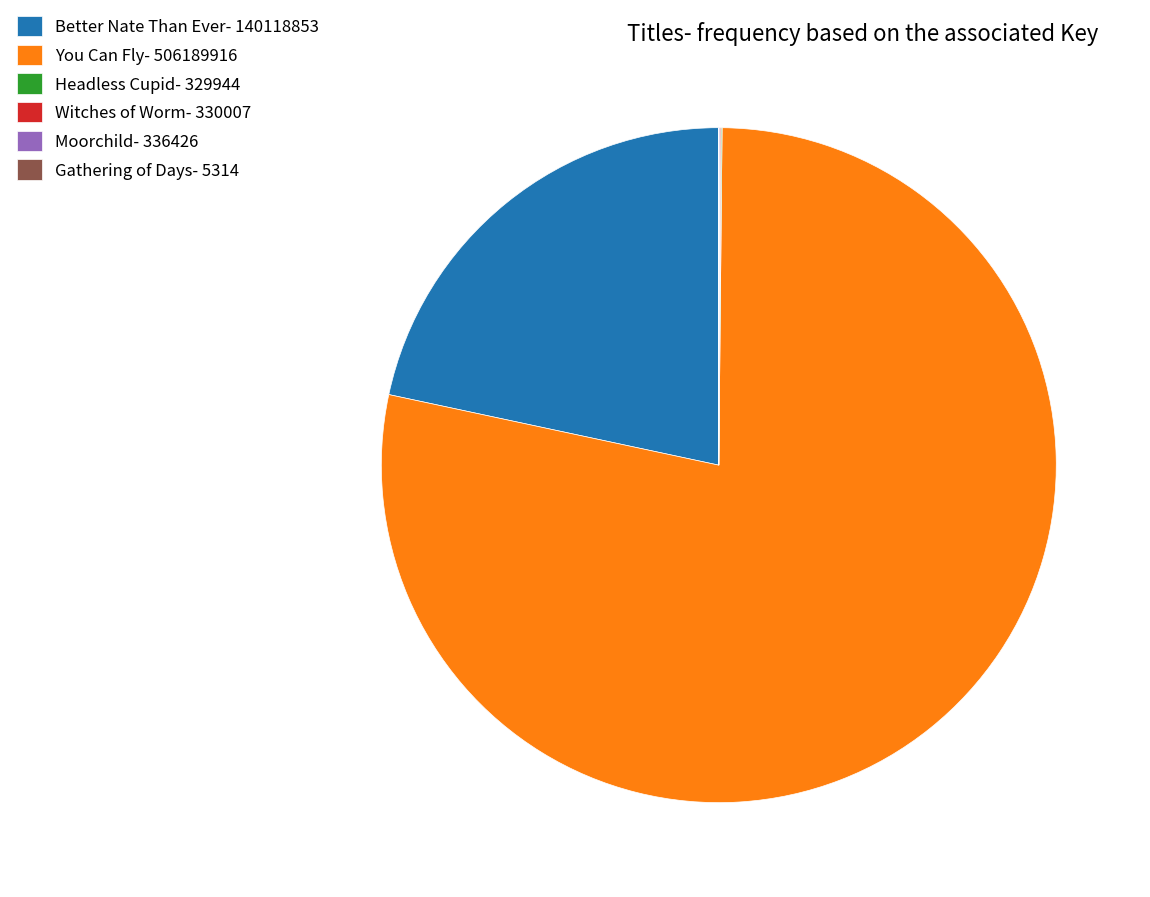

Is it true that You Can Fly- 506189916 is 78% of the pie?

True